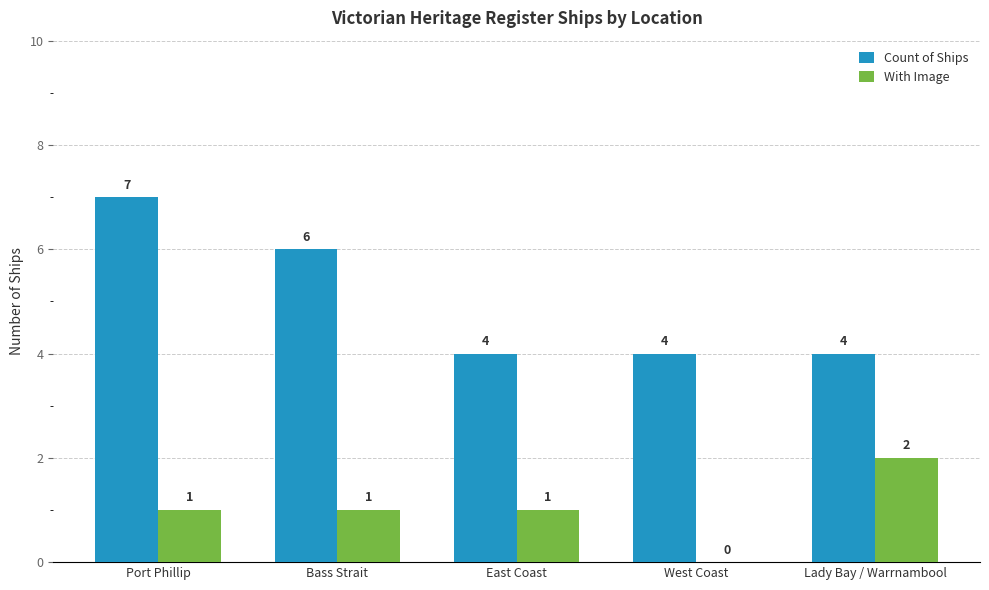

Which category has the highest value across all series?

Port Phillip